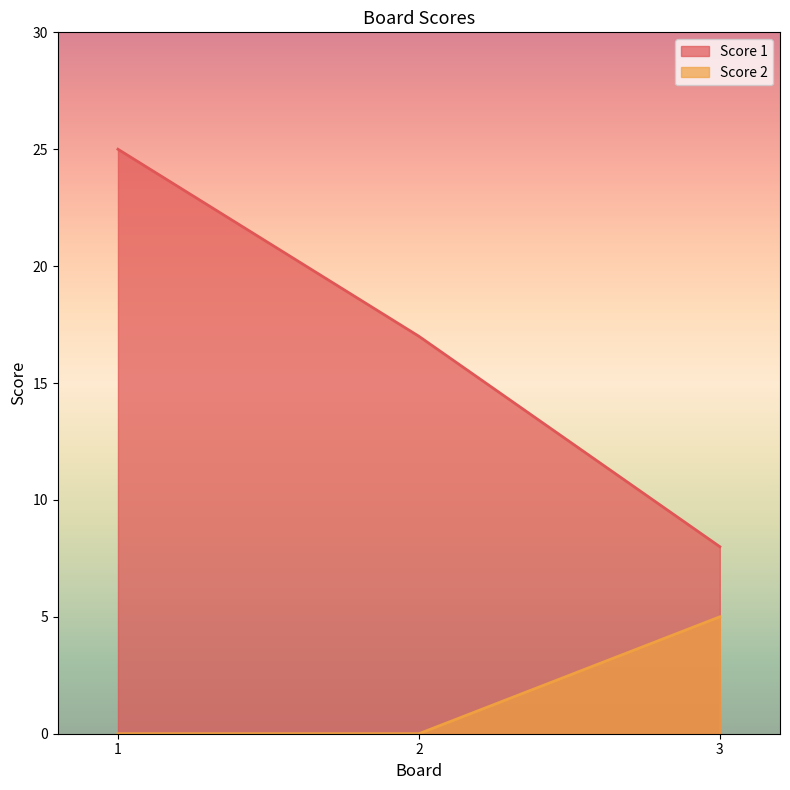

The value of Score 1 at 3 is 14. True or false?

False